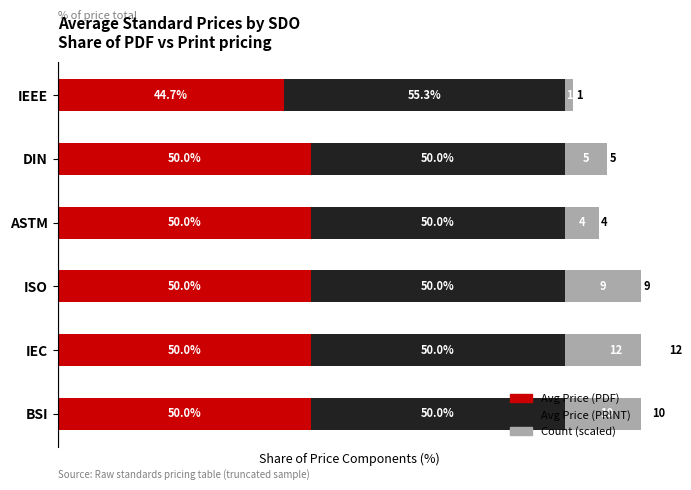

At how many categories does at least one series exceed 47?

6